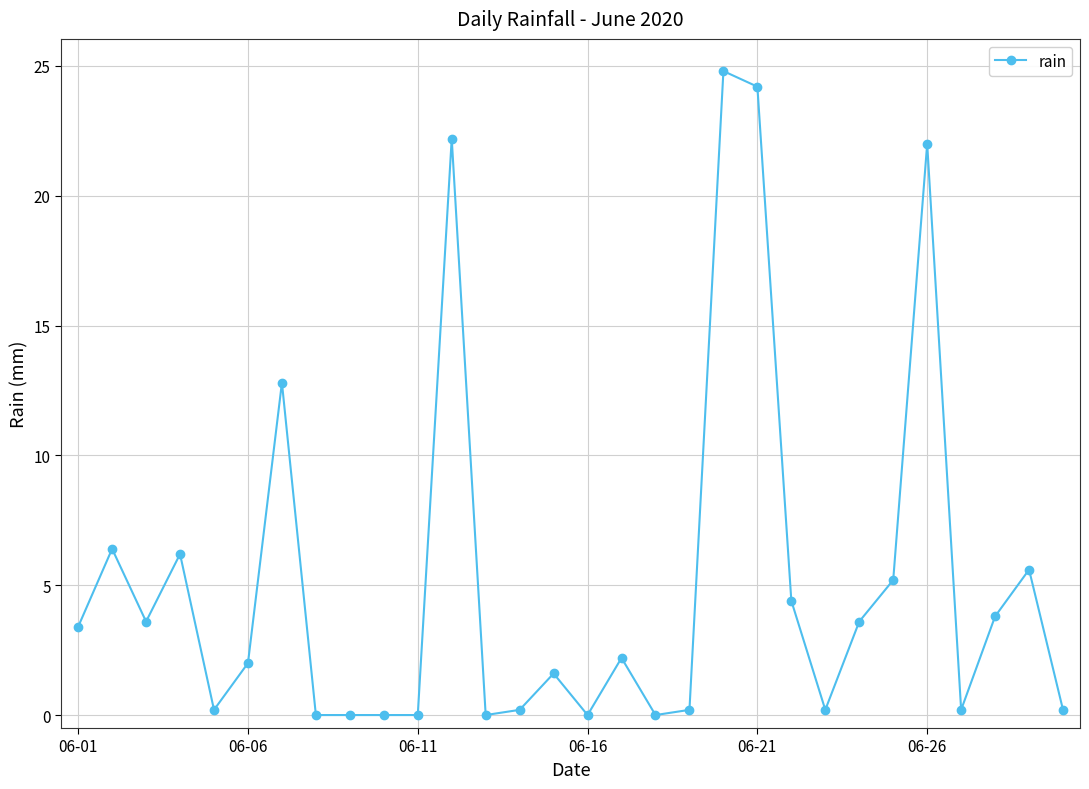

What is the greatest value displayed?

24.8